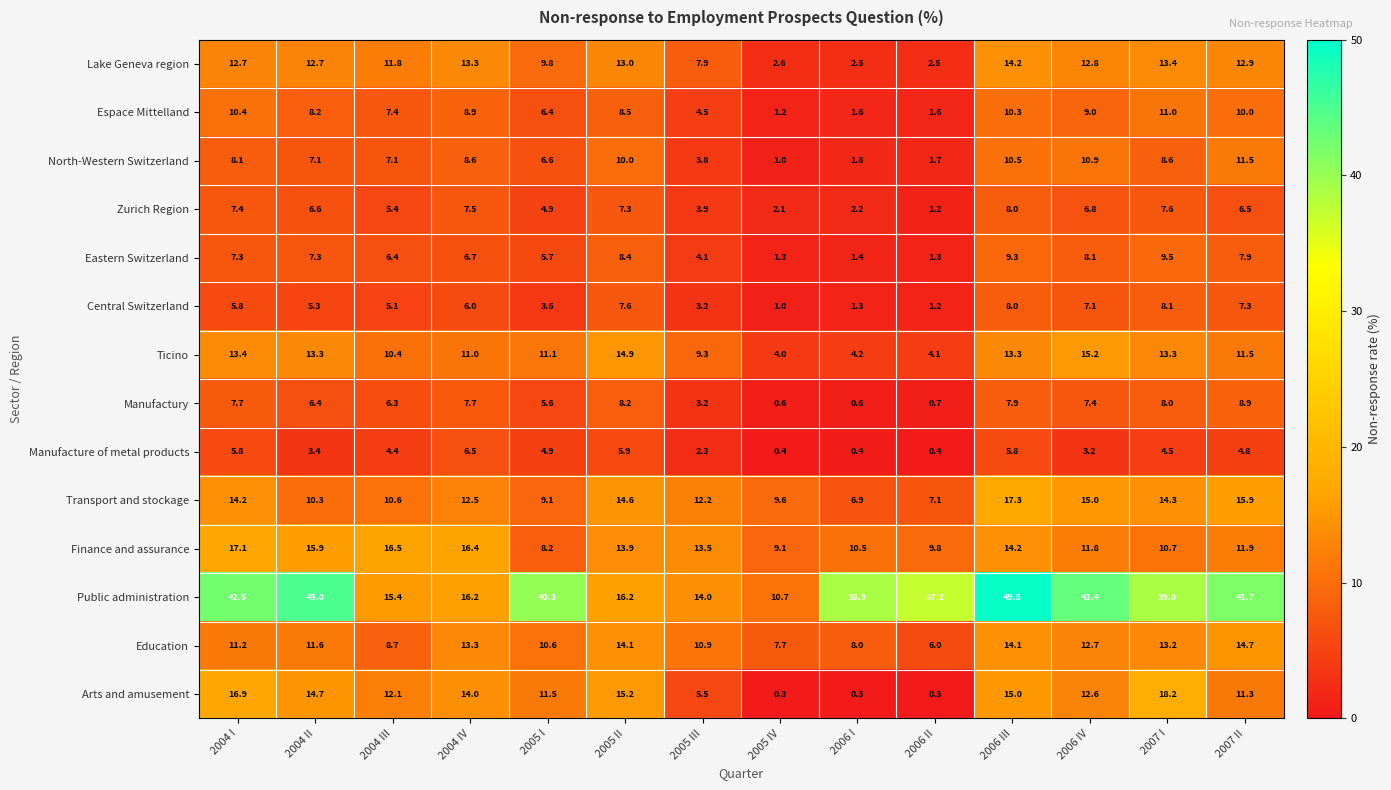

How many series are shown in this chart?

14